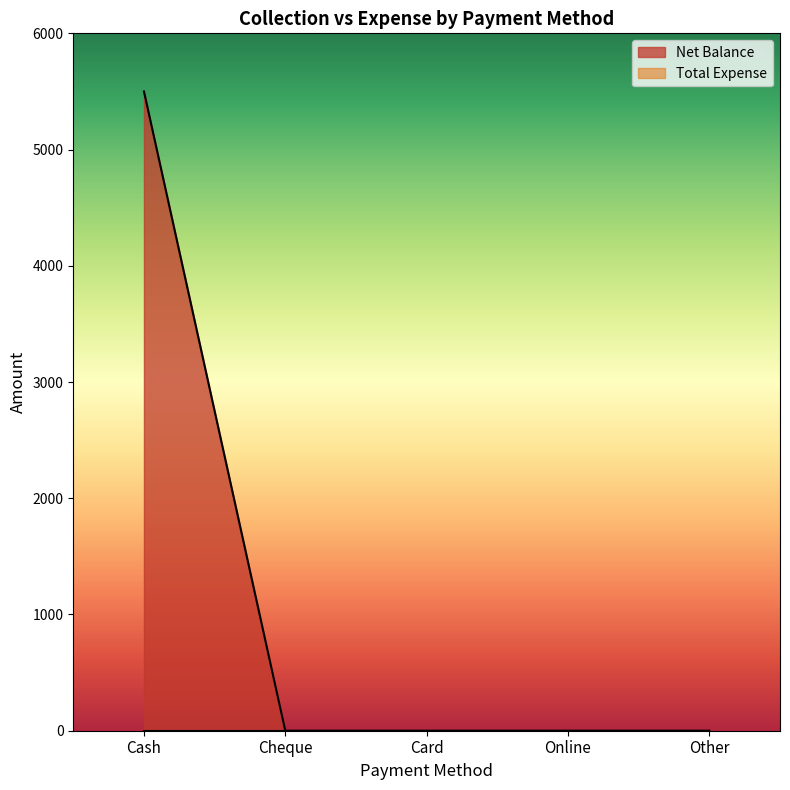

Count the number of values greater than 0.

1